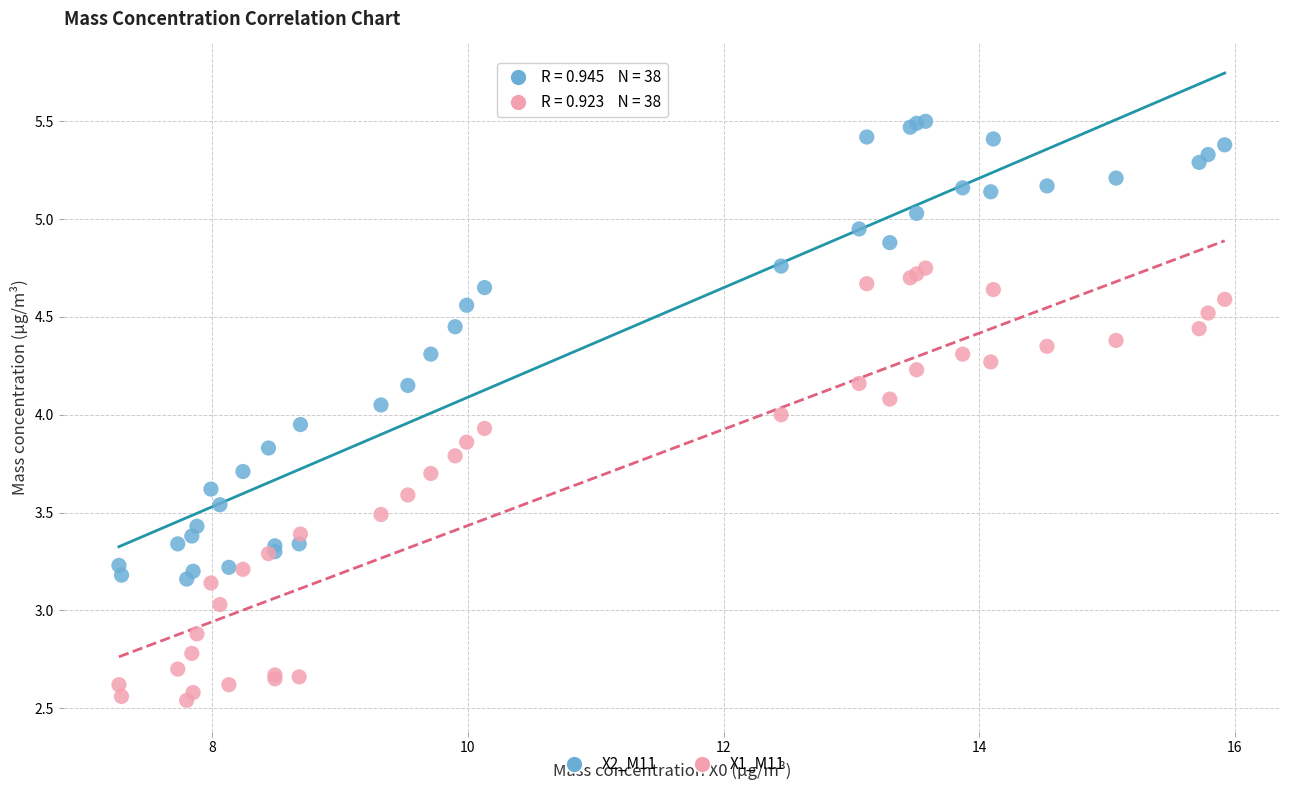

Which series has the widest spread of Y values?

X2_M11